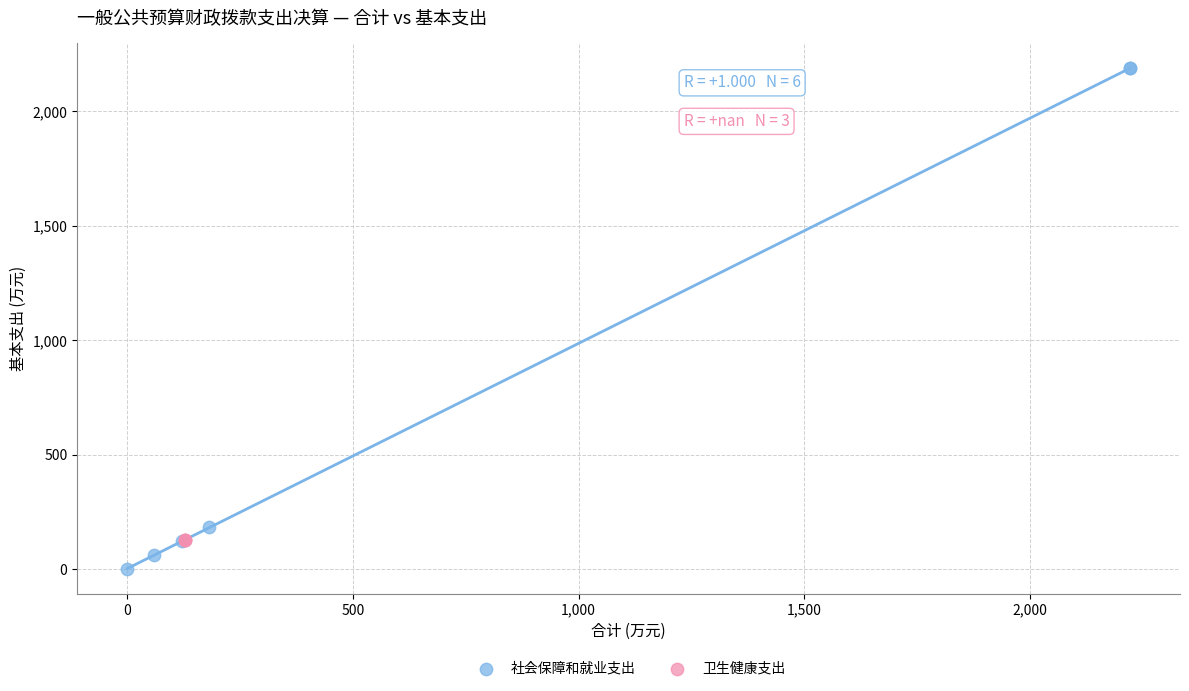

Which series reaches the minimum Y coordinate?

社会保障和就业支出